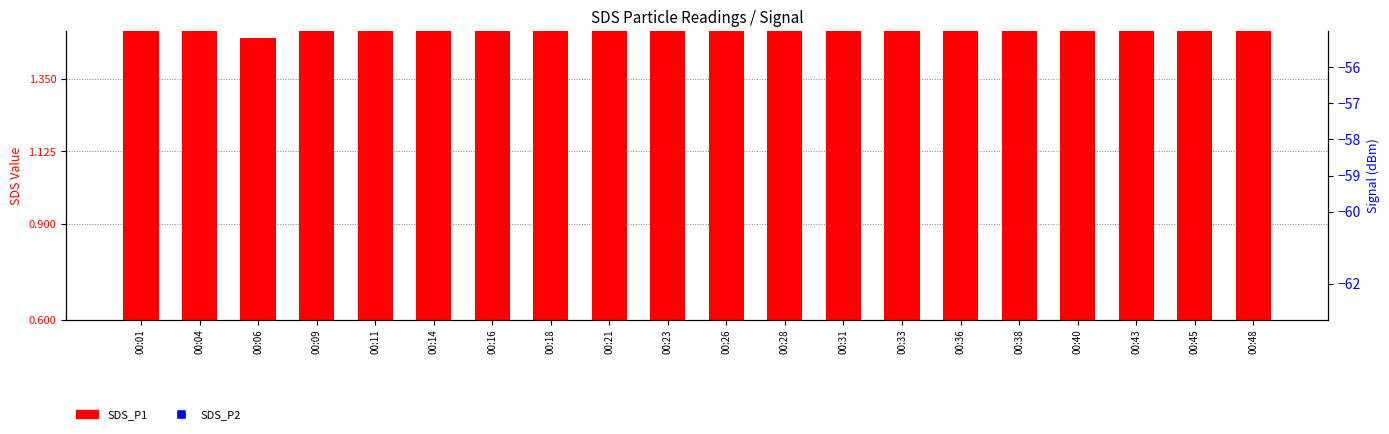

What are all the series names shown in the legend?

SDS_P1, SDS_P2